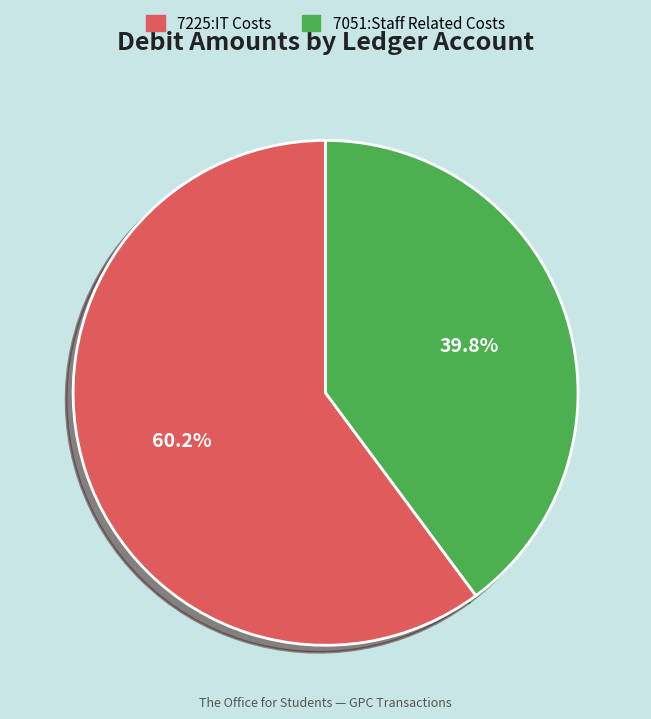

Approximately how many times larger is the value at 7051:Staff Related Costs compared to 7225:IT Costs?

0.7